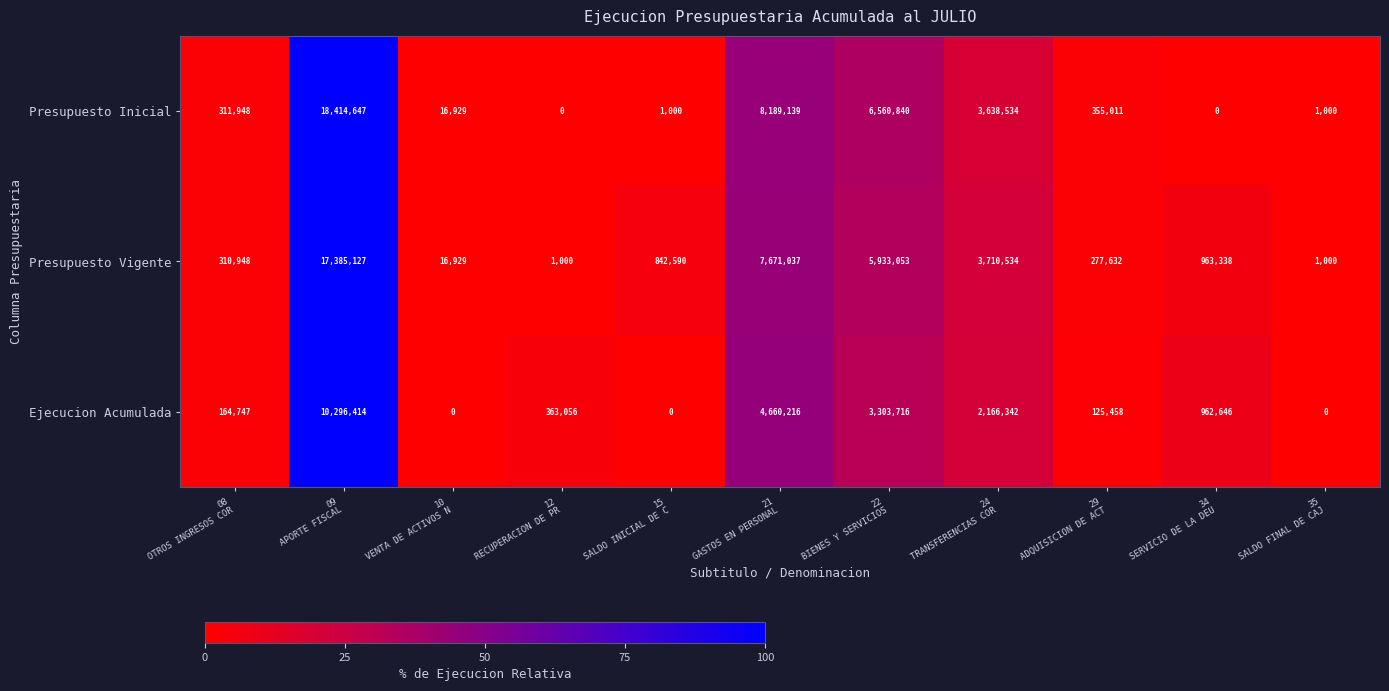

Count the number of data series in this chart.

3